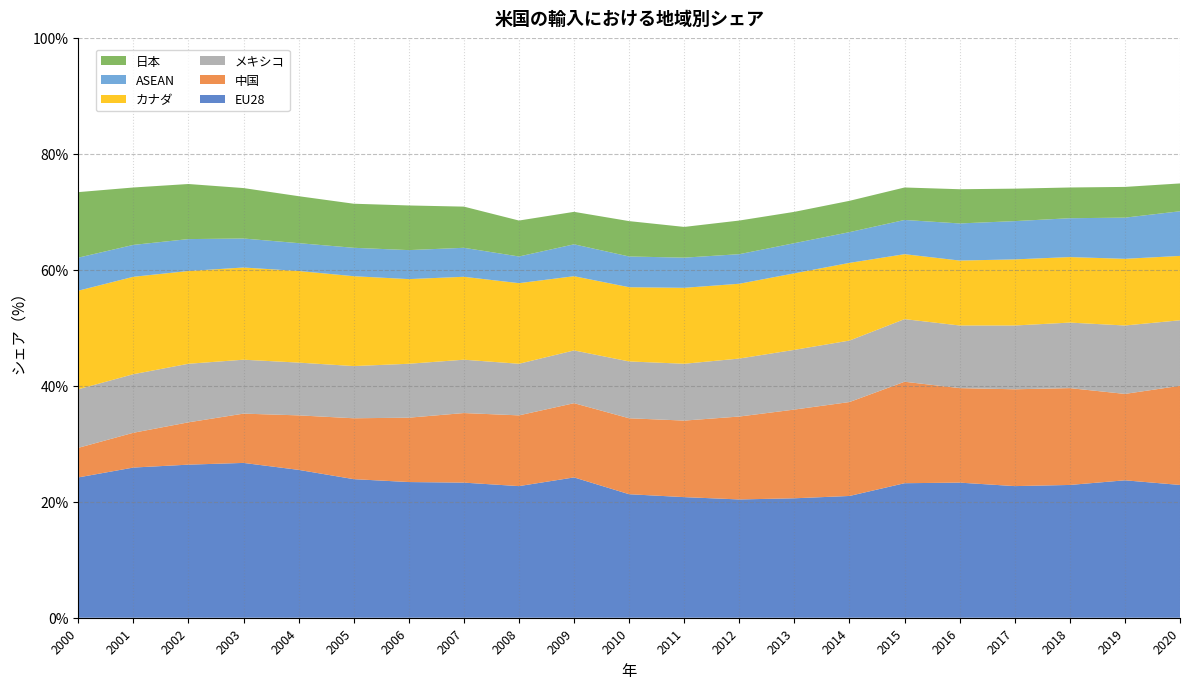

Reading left to right, list all the values displayed in this chart.

EU28: 24.2	25.9	26.4	26.7	25.5	23.9	23.4	23.3	22.7	24.2	21.3	20.8	20.4	20.6	21.0	23.2	23.3	22.7	22.9	23.7	22.9
中国: 5.1	6.0	7.3	8.5	9.4	10.5	11.1	12.0	12.2	12.8	13.1	13.2	14.3	15.3	16.2	17.5	16.3	16.7	16.7	14.9	17.1
メキシコ: 10.1	10.1	10.1	9.3	9.1	9.0	9.3	9.2	8.9	9.1	9.8	9.8	10.0	10.3	10.6	10.8	10.8	11.0	11.3	11.8	11.3
カナダ: 17.0	16.8	16.0	15.9	15.8	15.5	14.6	14.3	13.9	12.8	12.8	13.1	12.9	13.2	13.4	11.2	11.2	11.4	11.3	11.5	11.1
ASEAN: 5.7	5.5	5.5	5.0	4.8	4.9	5.0	5.0	4.6	5.5	5.3	5.2	5.1	5.2	5.3	5.9	6.4	6.6	6.7	7.1	7.7
日本: 11.3	9.9	9.5	8.7	8.1	7.6	7.7	7.1	6.2	5.6	6.1	5.3	5.8	5.4	5.4	5.6	5.9	5.6	5.3	5.3	4.8